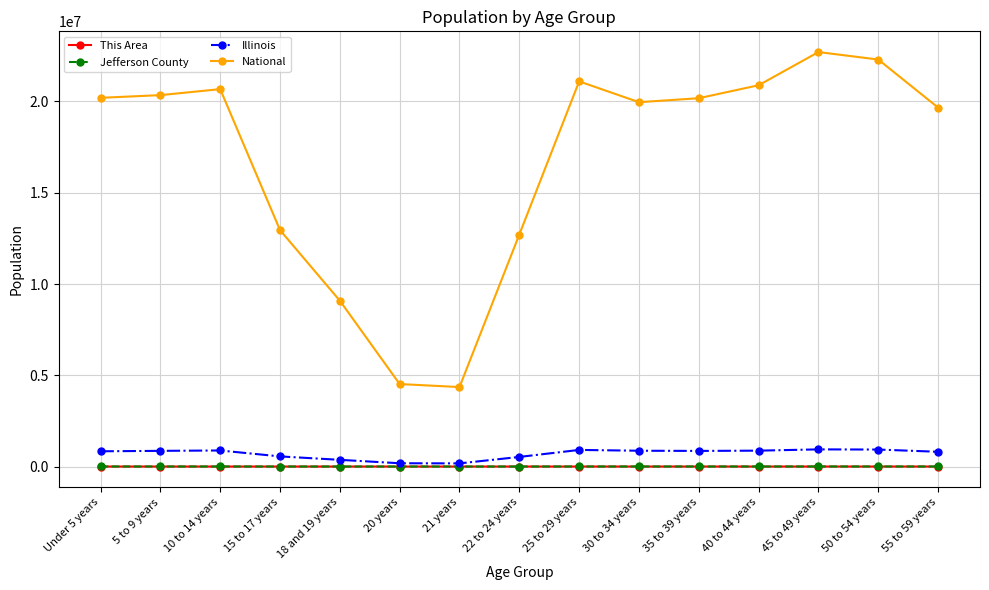

What position from the right is 35 to 39 years?

5